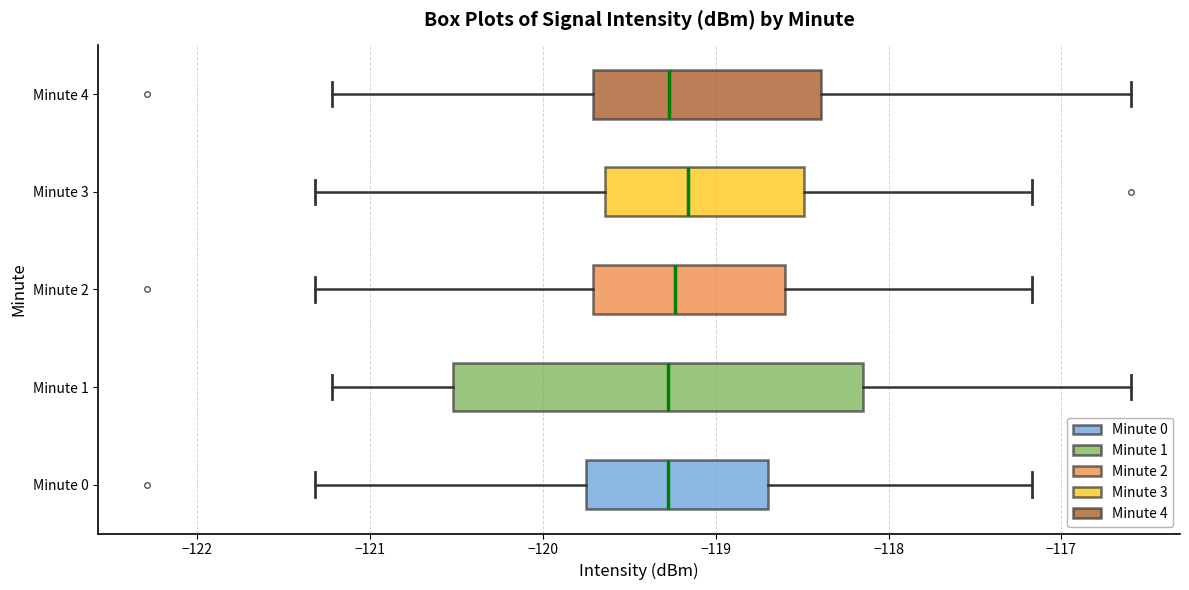

Reading bottom to top, transcribe this box plot: for each box, give where its median line is, the range the box spans, and where its two whiskers end, as read against the x-axis. The values are not printed on the chart, so give them approximately, as read against the axis.

Minute 0: median -119.3, box -119.8 to -118.7, whiskers -121.3 to -117.2
Minute 1: median -119.3, box -120.5 to -118.1, whiskers -121.2 to -116.6
Minute 2: median -119.2, box -119.7 to -118.6, whiskers -121.3 to -117.2
Minute 3: median -119.2, box -119.6 to -118.5, whiskers -121.3 to -117.2
Minute 4: median -119.3, box -119.7 to -118.4, whiskers -121.2 to -116.6